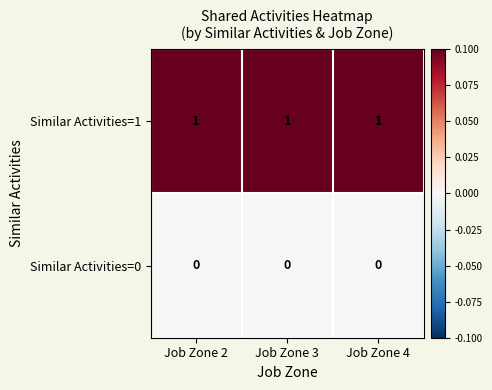

Rank the series at Job Zone 3 from lowest to highest value.

Similar Activities=0, Similar Activities=1